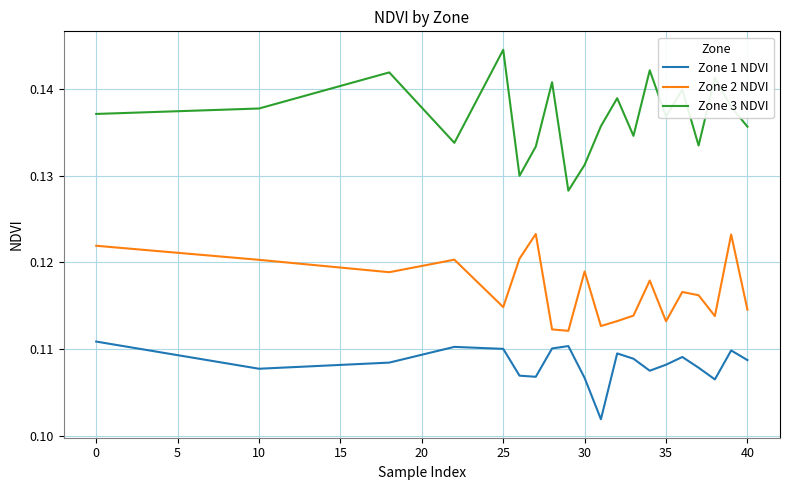

List the series in order of their peak value, highest first.

Zone 3 NDVI, Zone 2 NDVI, Zone 1 NDVI